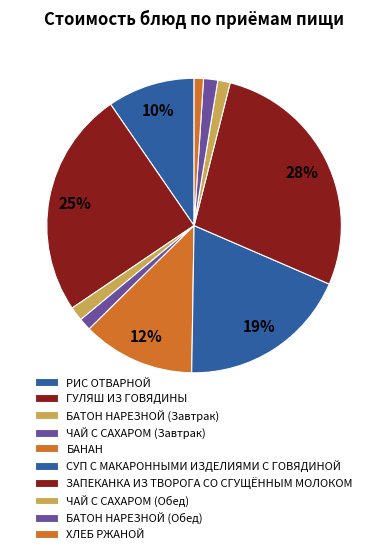

How many segments does this pie chart have?

10